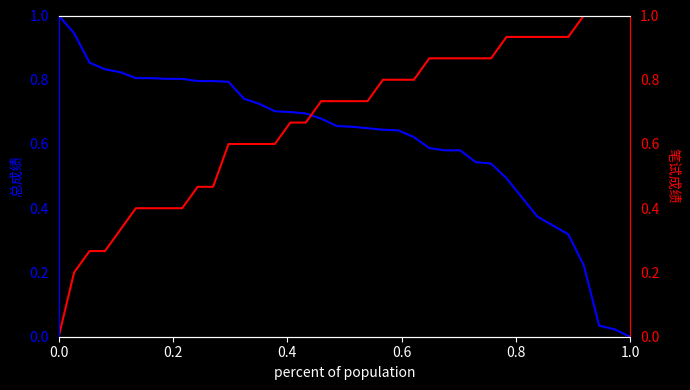

True or false: 笔试成绩 has more than 2 interior local peaks.

False